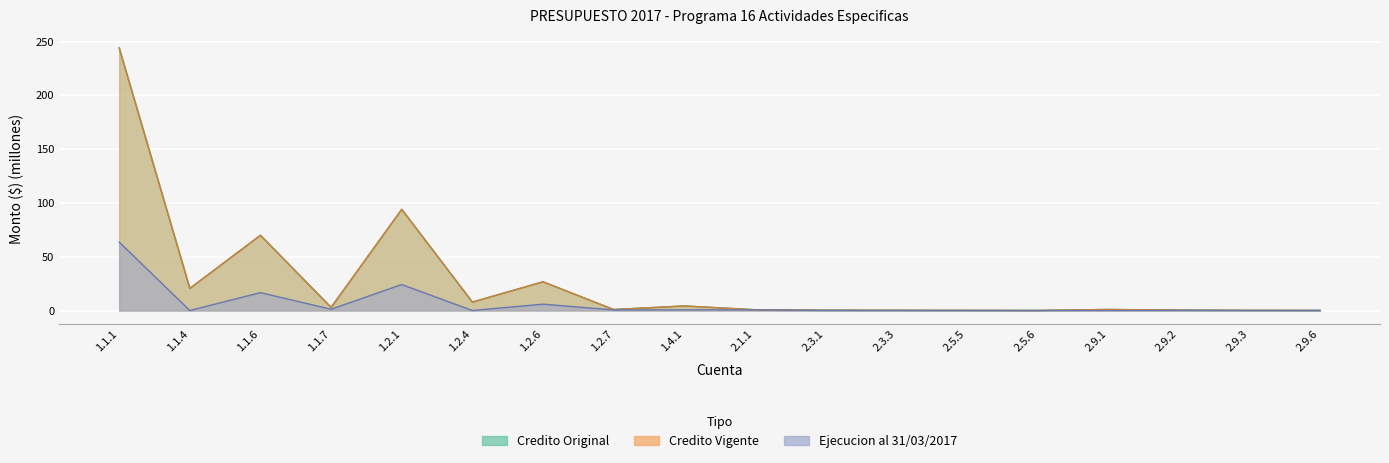

What position from the right is 1.1.1?

18